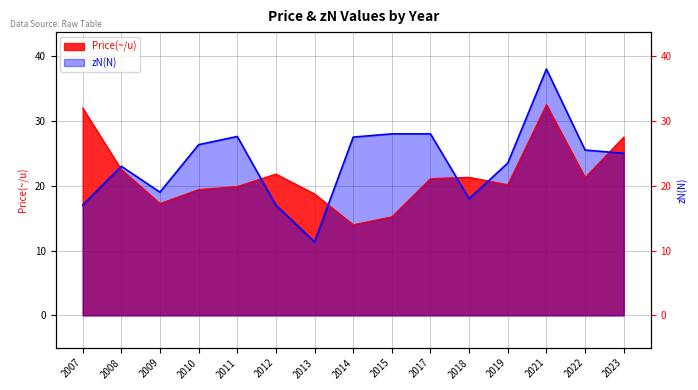

Reading left to right, what are all the values shown in this chart?

Price(~/u): 2007=32.0	2008=22.5	2009=17.2	2010=19.4	2011=19.9	2012=21.8	2013=18.7	2014=14.0	2015=15.2	2017=21.1	2018=21.3	2019=20.1	2021=32.5	2022=21.2	2023=27.5
zN(N): 2007=17.0	2008=23.0	2009=19.0	2010=26.3	2011=27.6	2012=17.0	2013=11.3	2014=27.5	2015=28.0	2017=28.0	2018=18.0	2019=23.5	2021=38.0	2022=25.5	2023=25.0